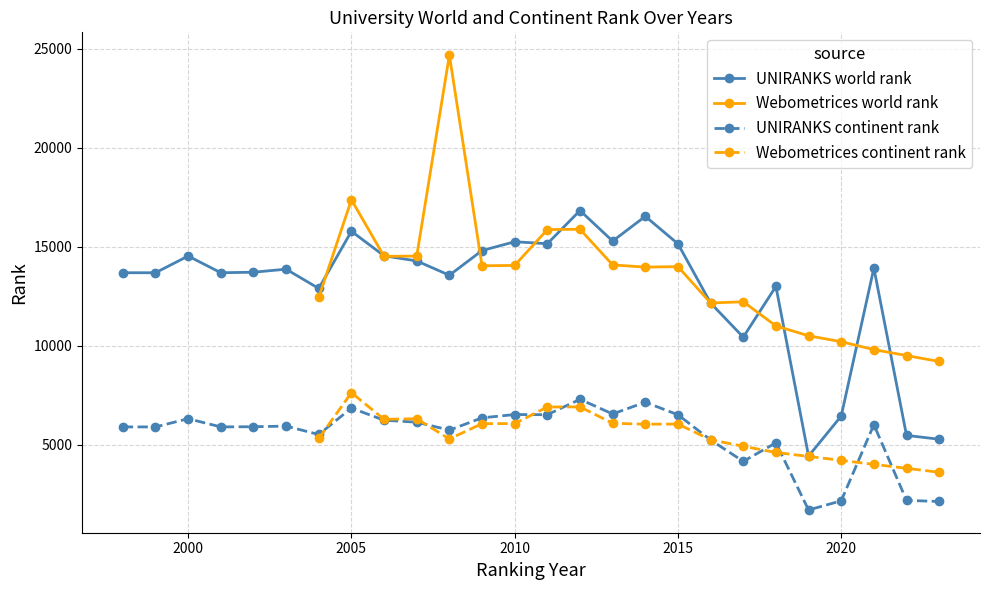

What is the difference between the second highest and second lowest values in the UNIRANKS_world_rank series?

11269